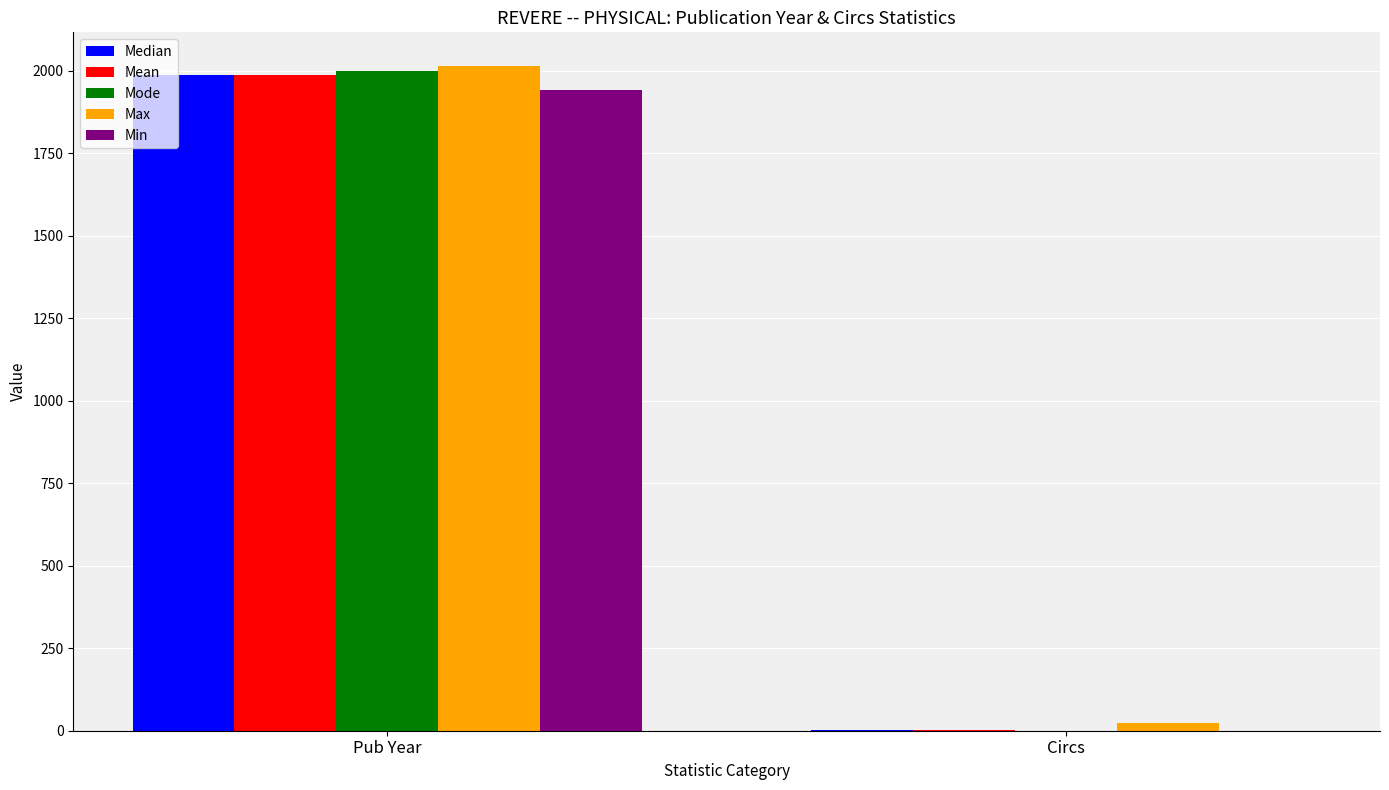

True or false: Min has a value of 0 at Circs.

True